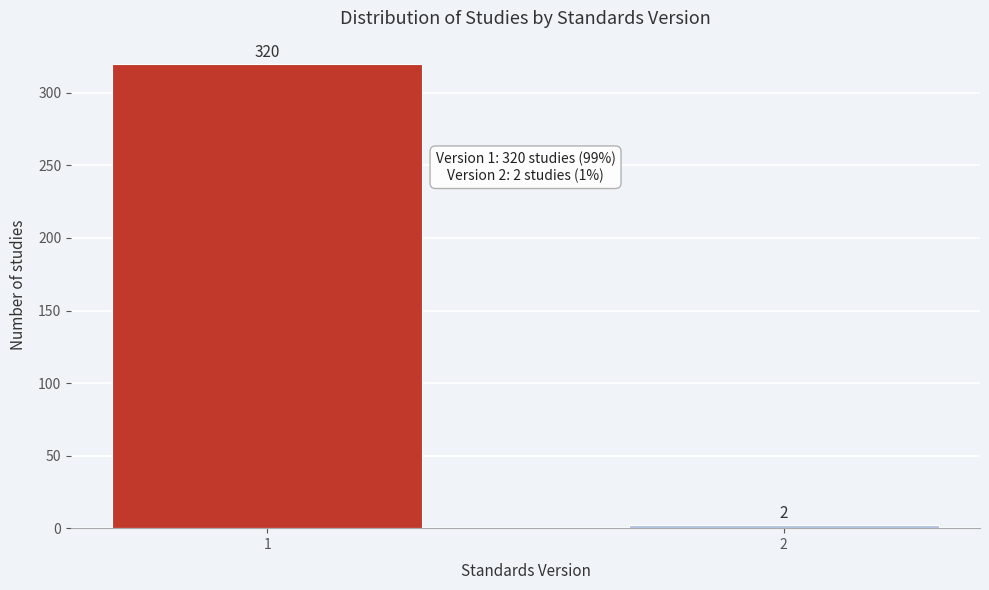

Reading left to right, list all the values displayed in this chart.

1=320	2=2